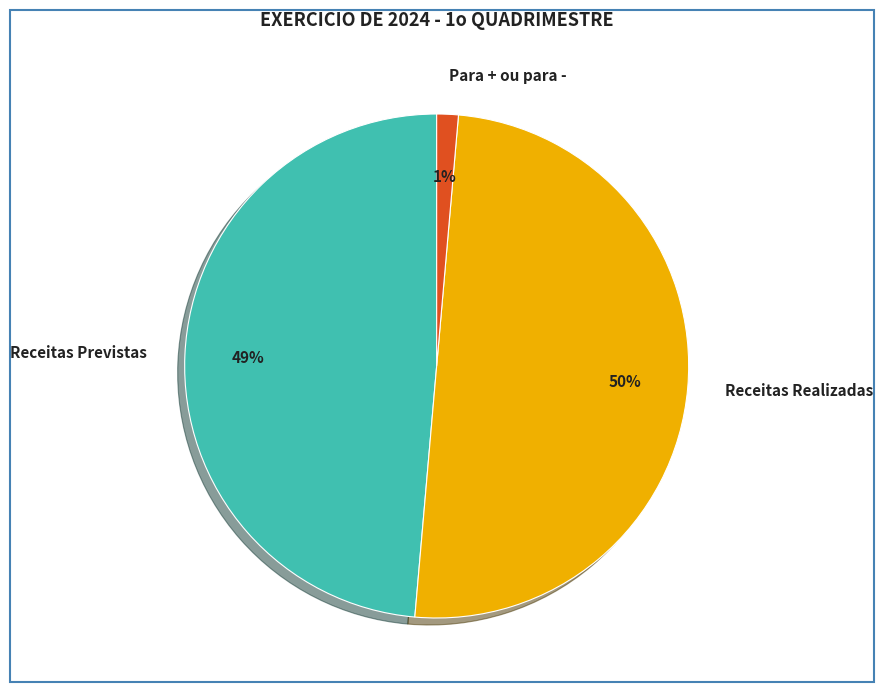

The Receitas Realizadas slice represents 50% of the pie. True or false?

True